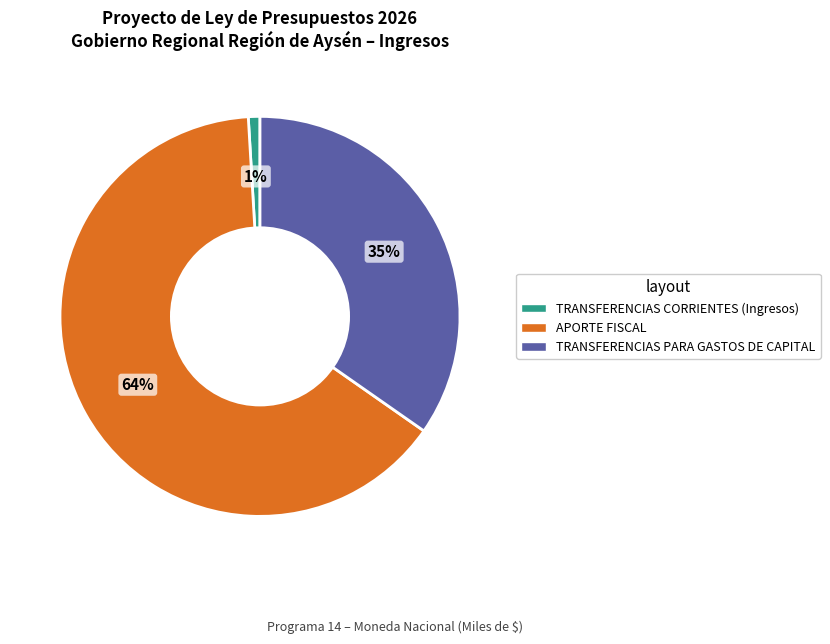

To the nearest percent, what percentage of the pie is TRANSFERENCIAS PARA GASTOS DE CAPITAL?

35%